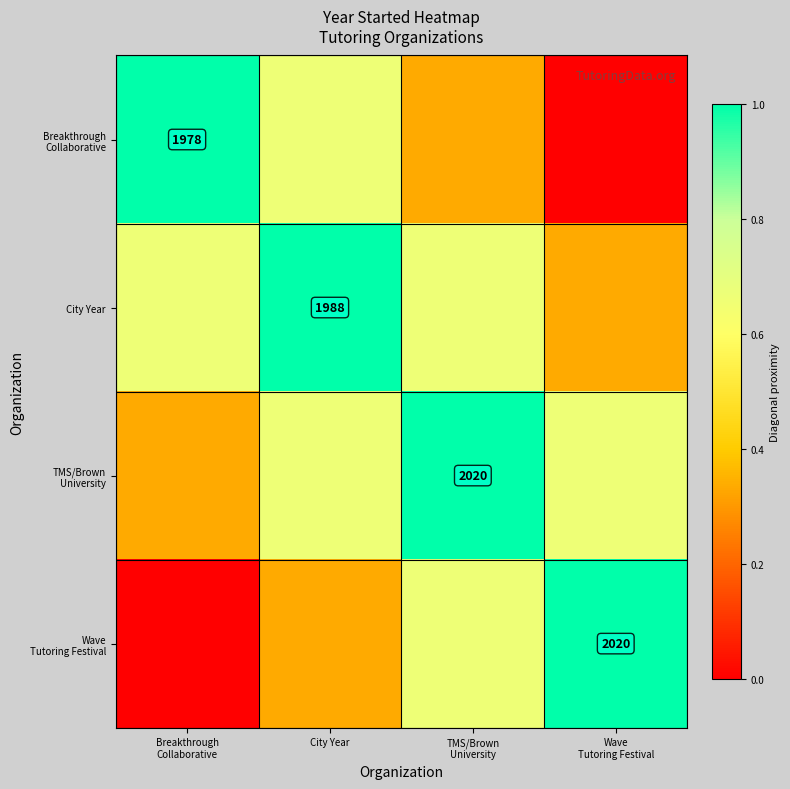

How many data points does each series have?

4